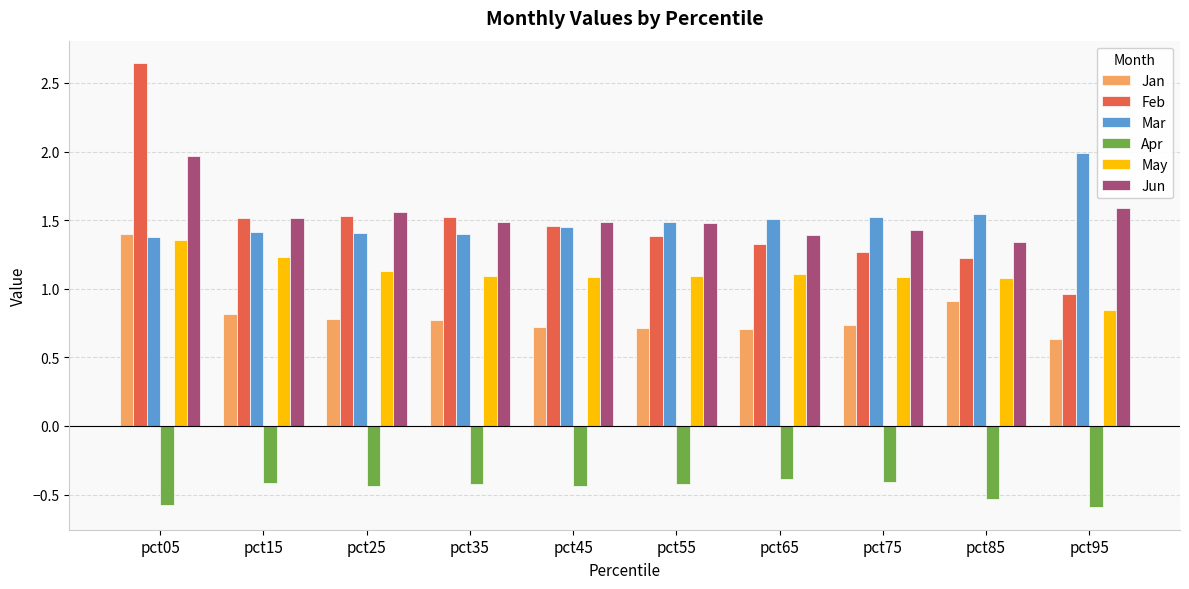

What is the total value across all series at pct15?

6.1